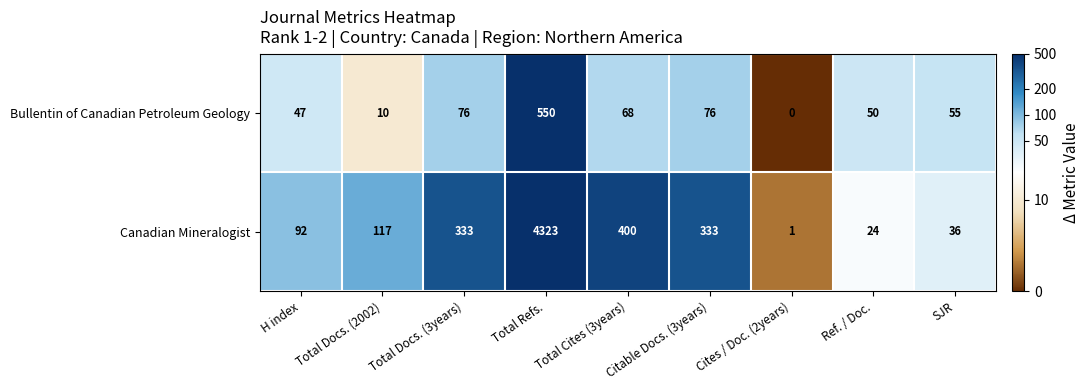

Rank the series at Total Cites (3years) from lowest to highest value.

Bullentin of Canadian Petroleum Geology, Canadian Mineralogist